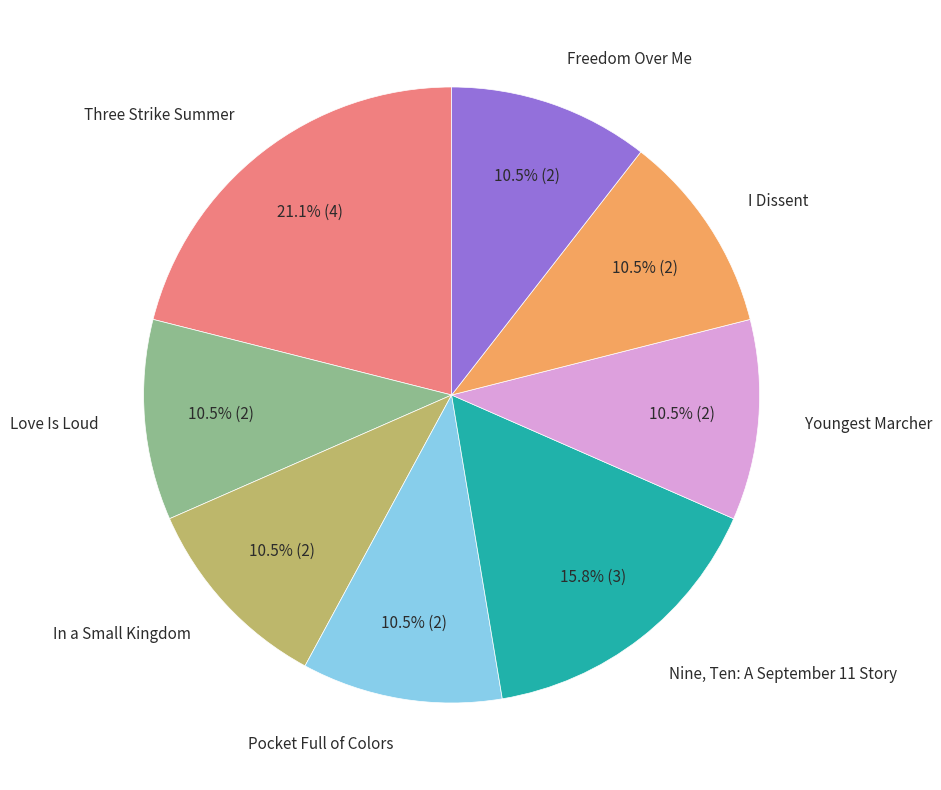

To the nearest percent, what is the average slice percentage?

12%